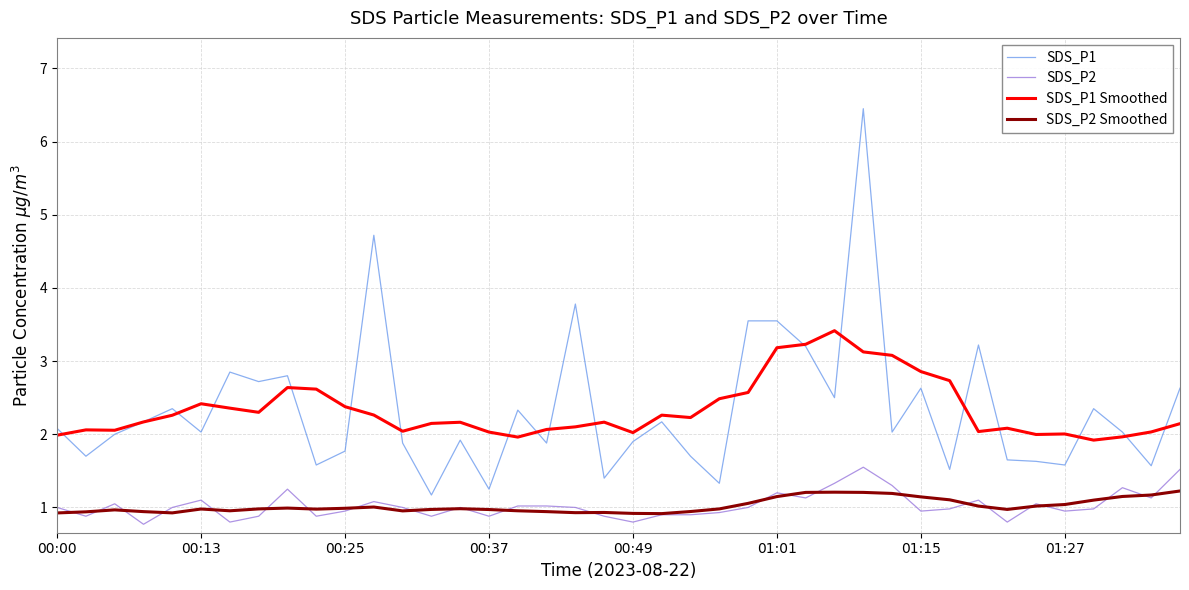

Does the chart display data point markers on the line(s)?

No